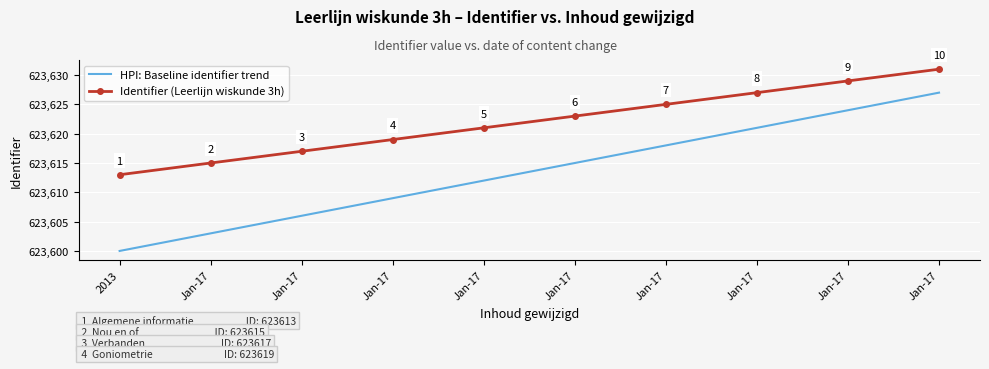

What is the total value across all series at Jan-17?

1247218